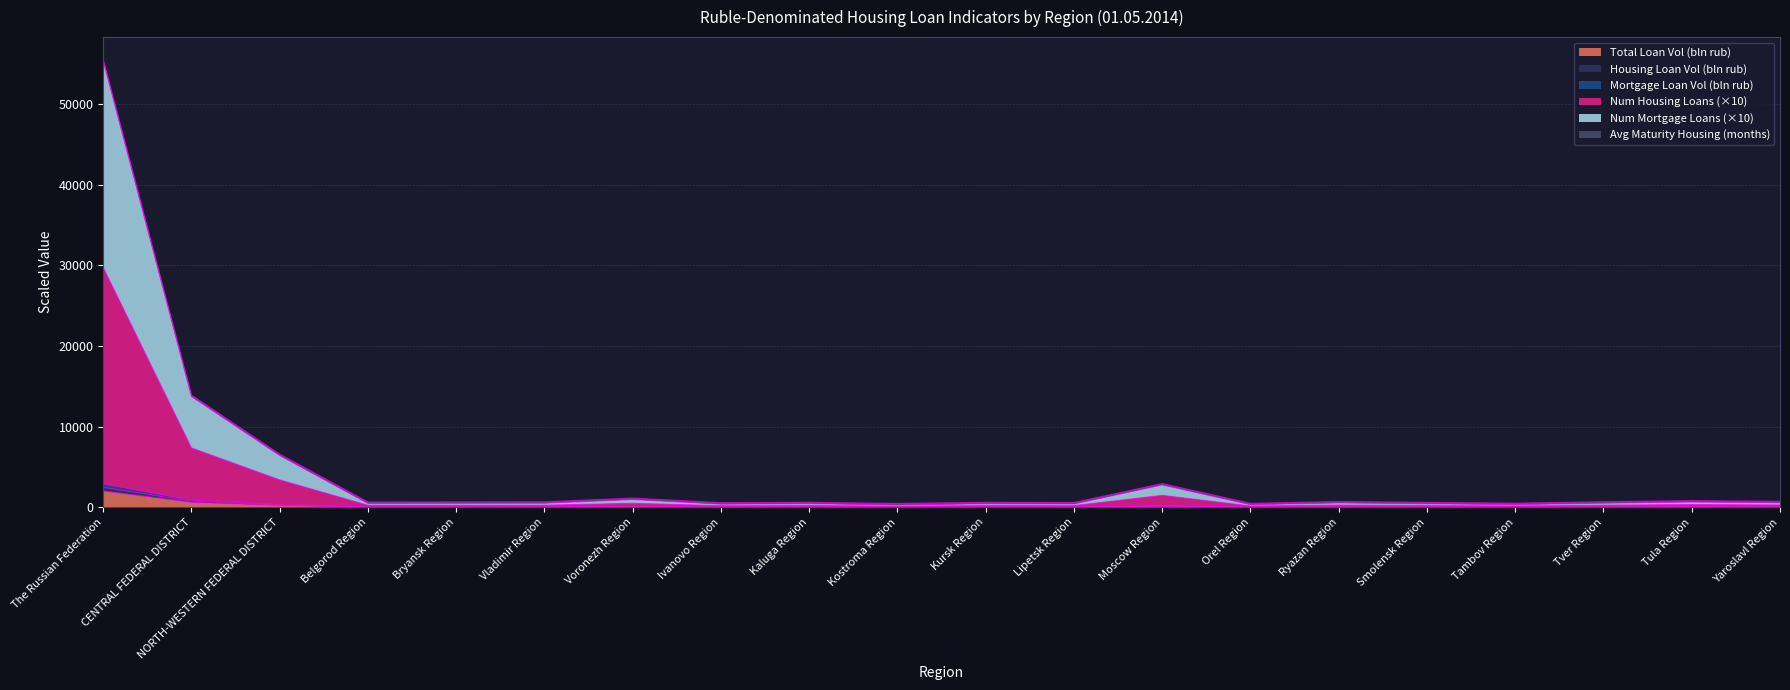

What is the minimum value shown in the chart?

6.9